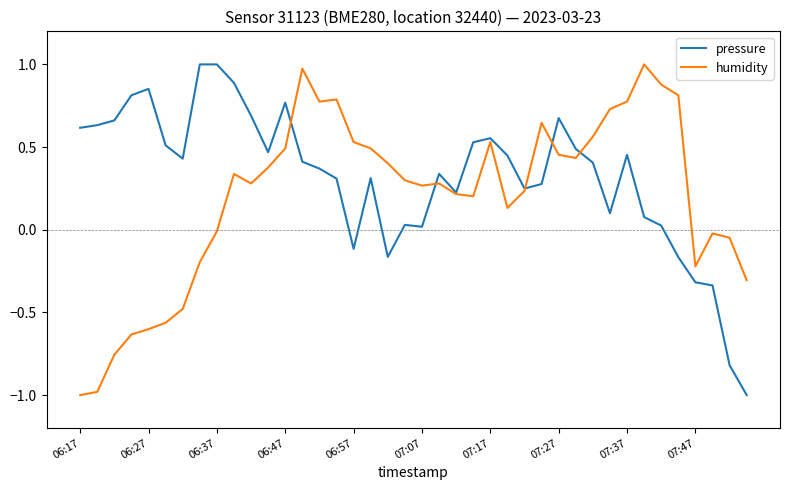

What is the smallest value displayed?

-1.0